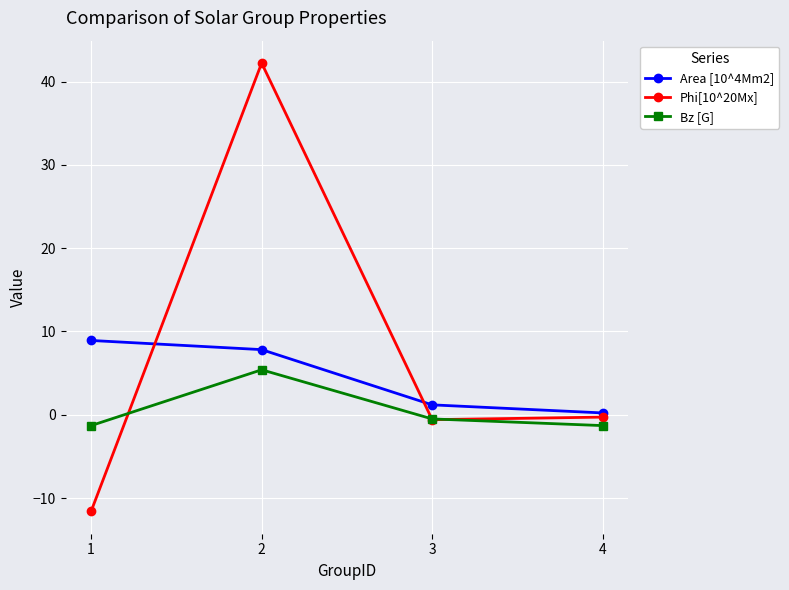

List the series in order of their peak value, lowest first.

Bz [G], Area [10^4Mm2], Phi[10^20Mx]